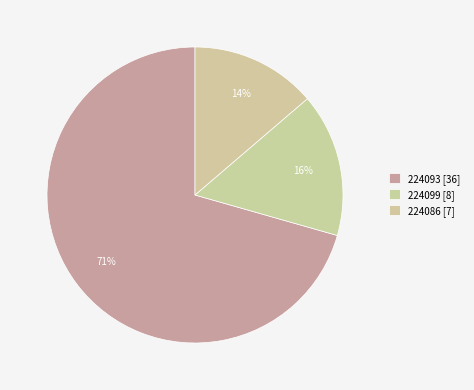

Which slice is the smallest?

224086